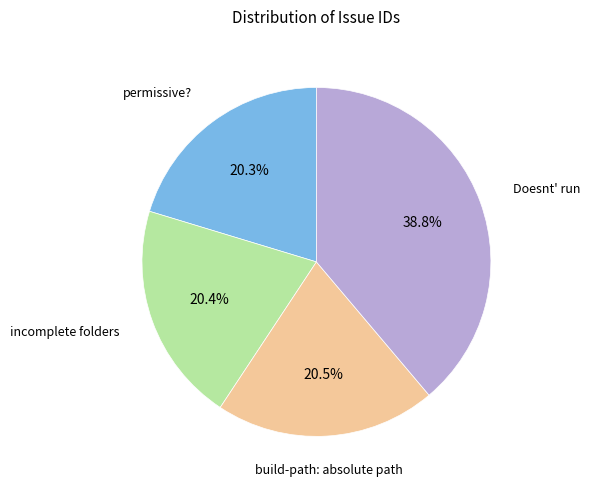

Is there a majority slice in this chart?

No